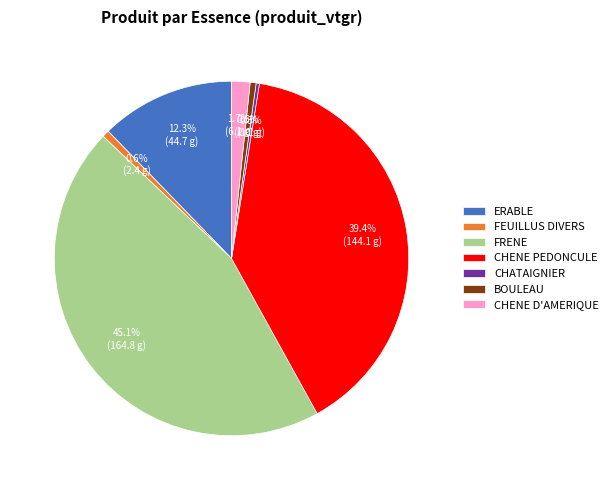

True or false: BOULEAU accounts for 14% of the total.

False